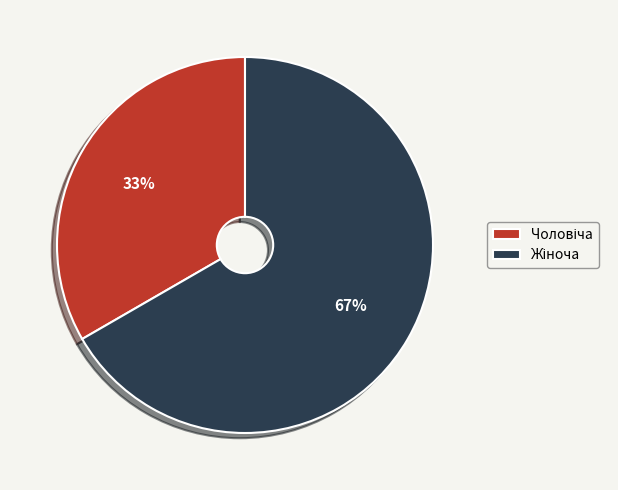

Does any single category account for the majority?

Yes